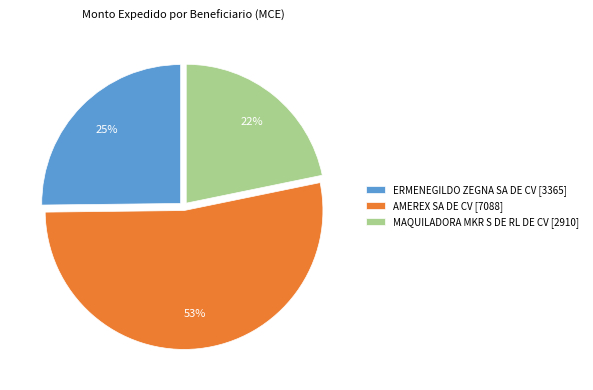

Which category has the biggest portion of the pie?

AMEREX SA DE CV [7088]